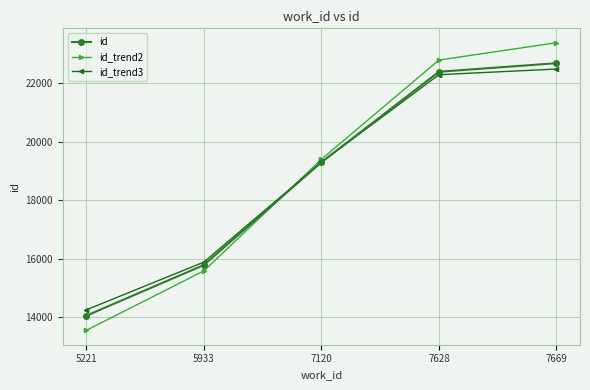

True or false: id_trend3 and id_trend2 cross at least once.

True